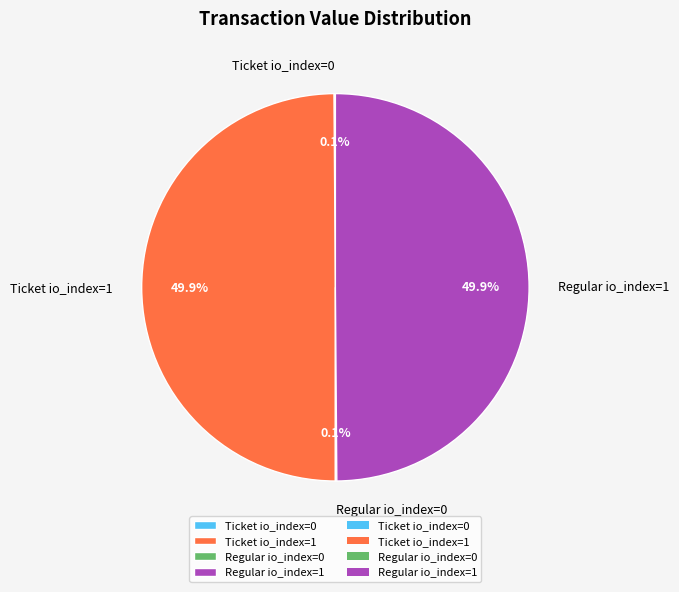

What percentage is NOT represented by Ticket io_index=1?

50.1%